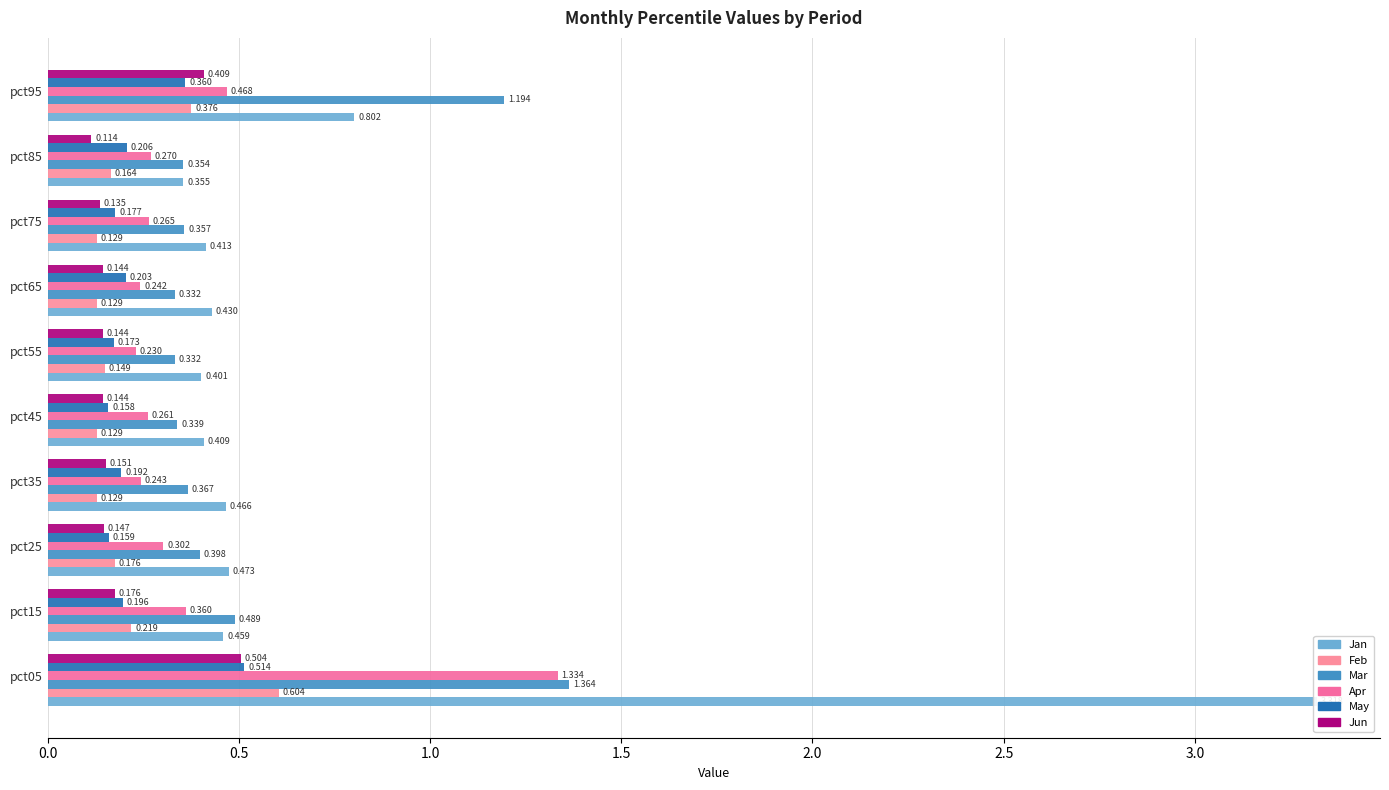

How many Apr values are between 0 and 1?

9